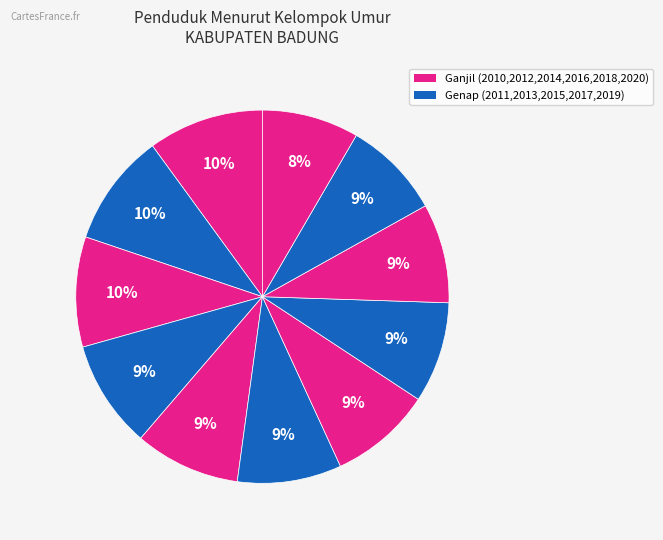

How many segments does this pie chart have?

11